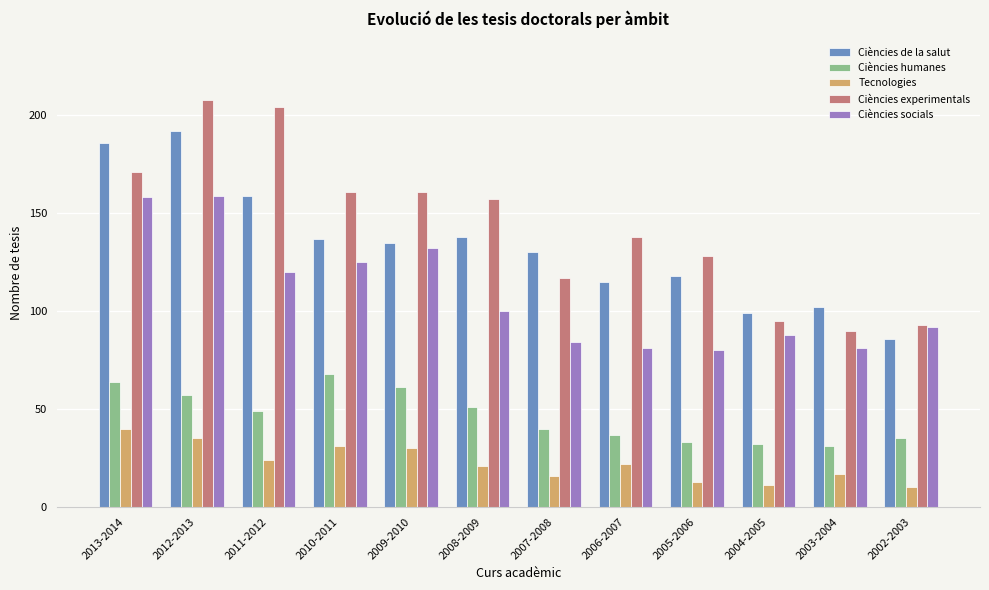

Rank the series by their maximum value, from lowest to highest.

Tecnologies, Ciències humanes, Ciències socials, Ciències de la salut, Ciències experimentals